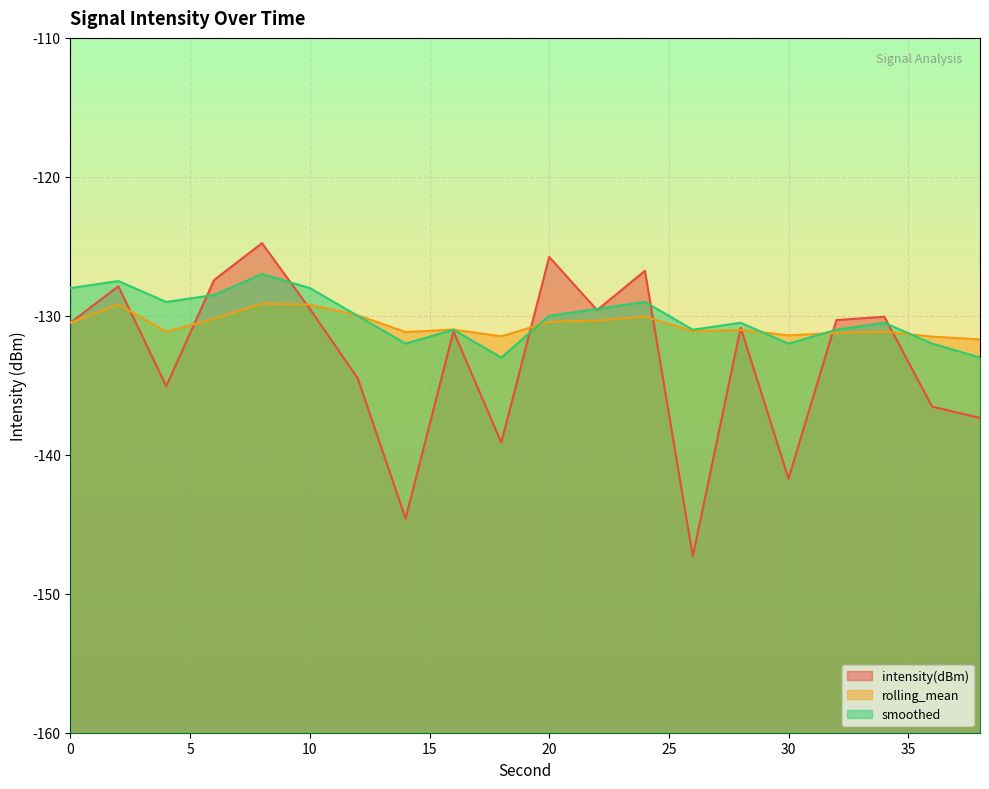

True or false: rolling_mean and smoothed intersect in this chart.

True